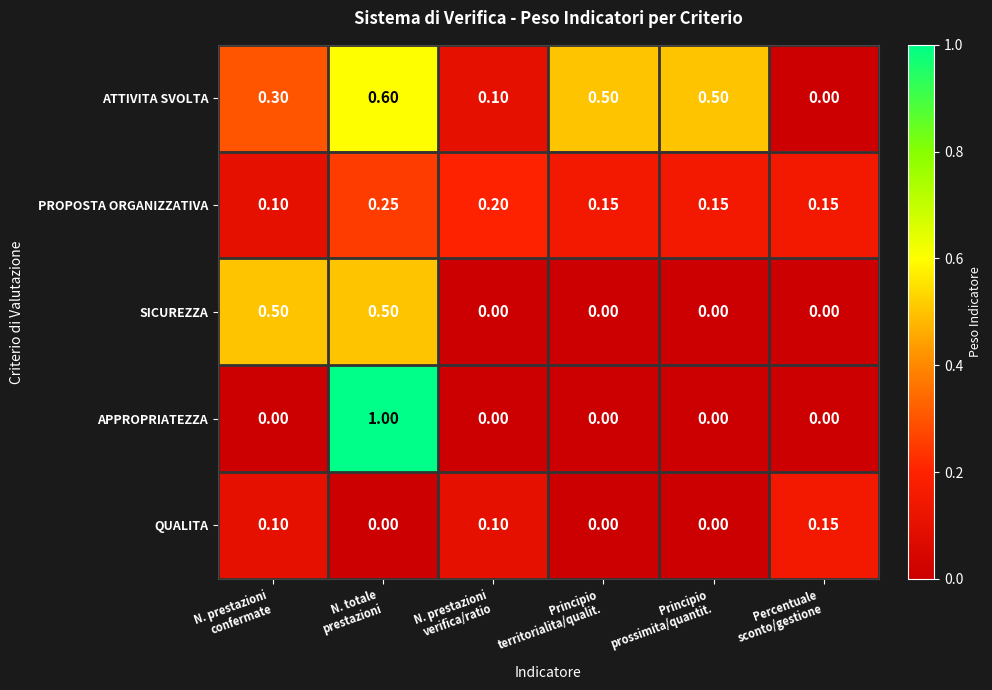

At how many categories does at least one series exceed 0?

6